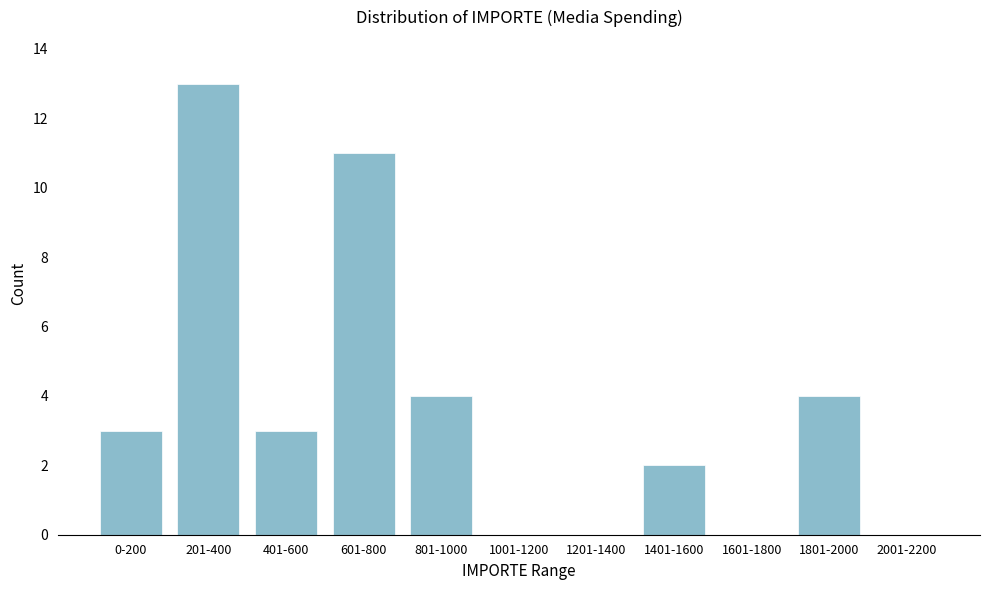

Reading left to right, extract all data points from this chart.

0-200=3	201-400=13	401-600=3	601-800=11	801-1000=4	1001-1200=0	1201-1400=0	1401-1600=2	1601-1800=0	1801-2000=4	2001-2200=0